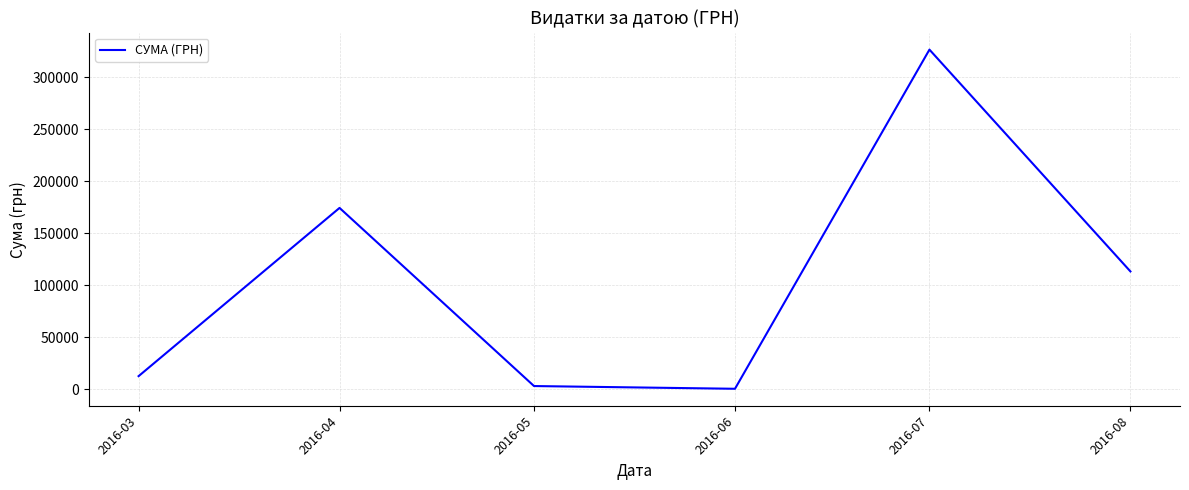

True or false: the data has more than 0 interior local peaks.

True